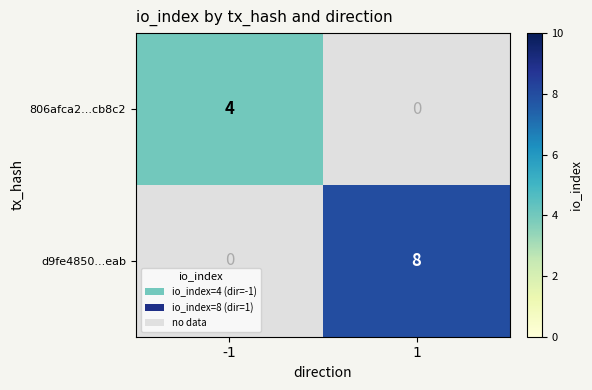

Which has a higher value, -1 or 1?

-1